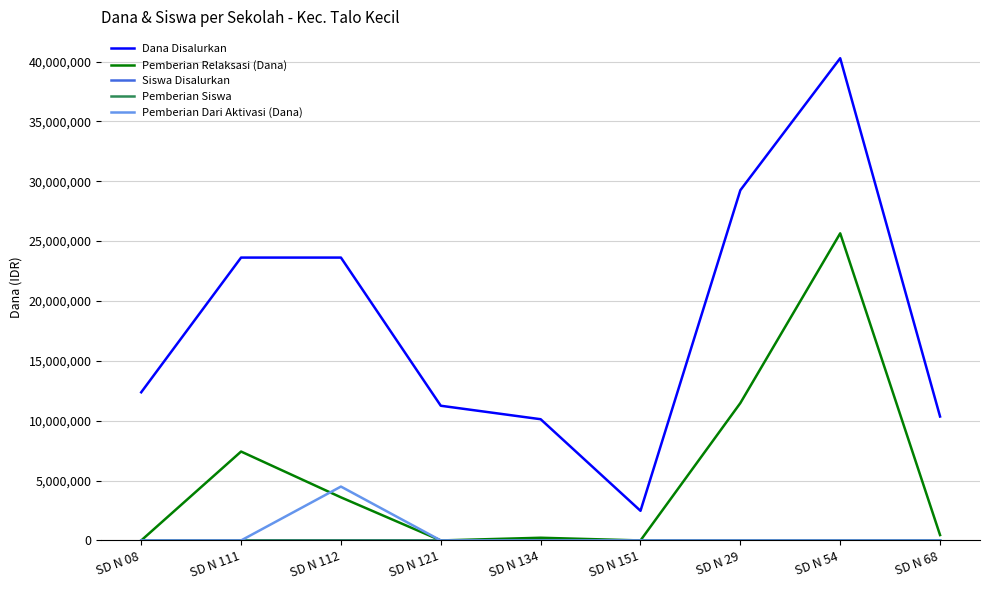

What is the greatest value displayed?

40275000